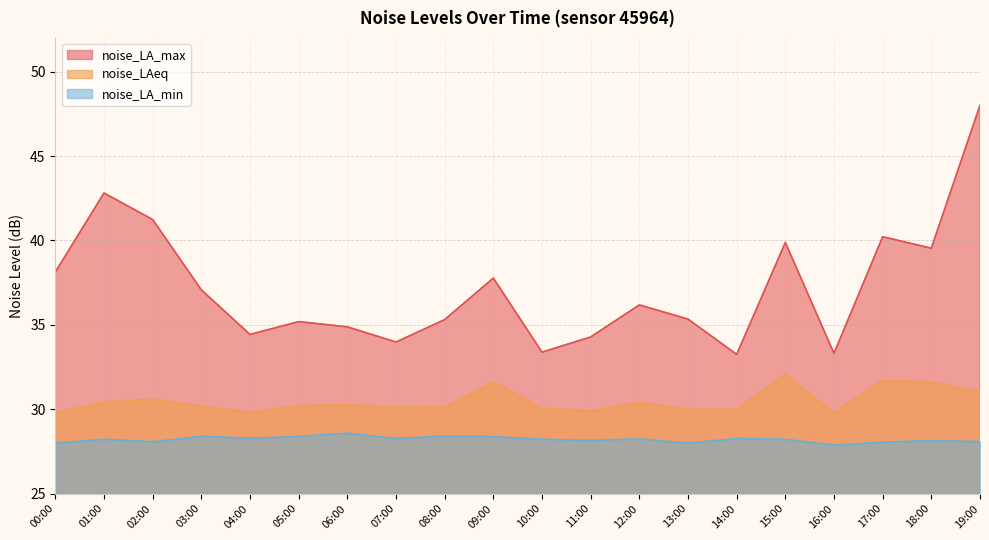

What are all the series names shown in the legend?

noise_LA_max, noise_LAeq, noise_LA_min